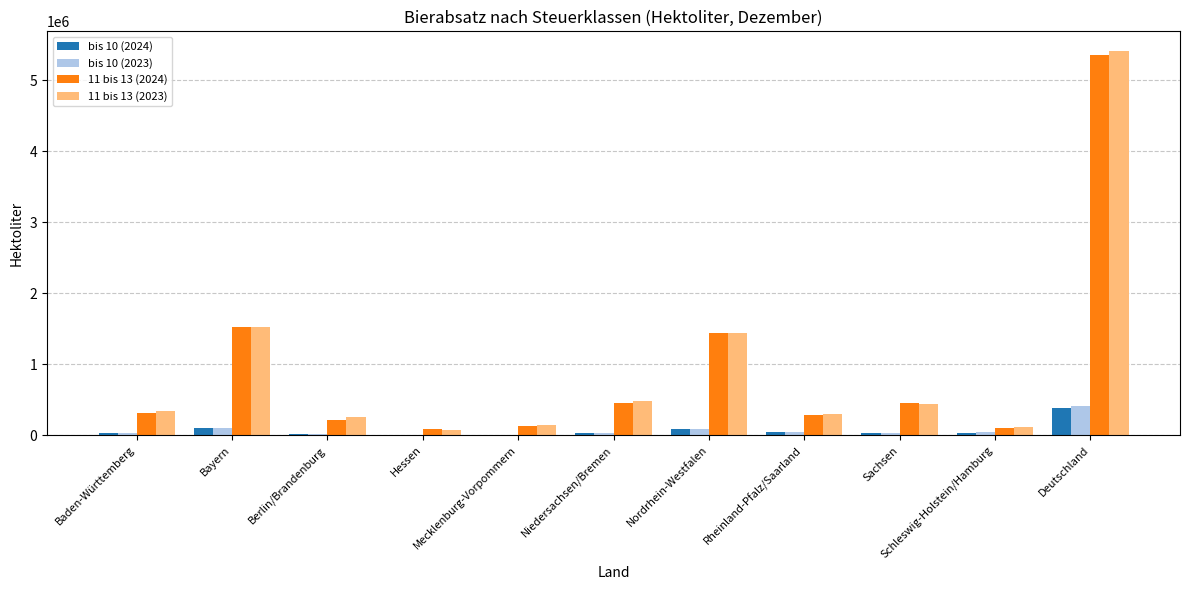

What is the sum of all bis 10 (2024) values?

778145.9